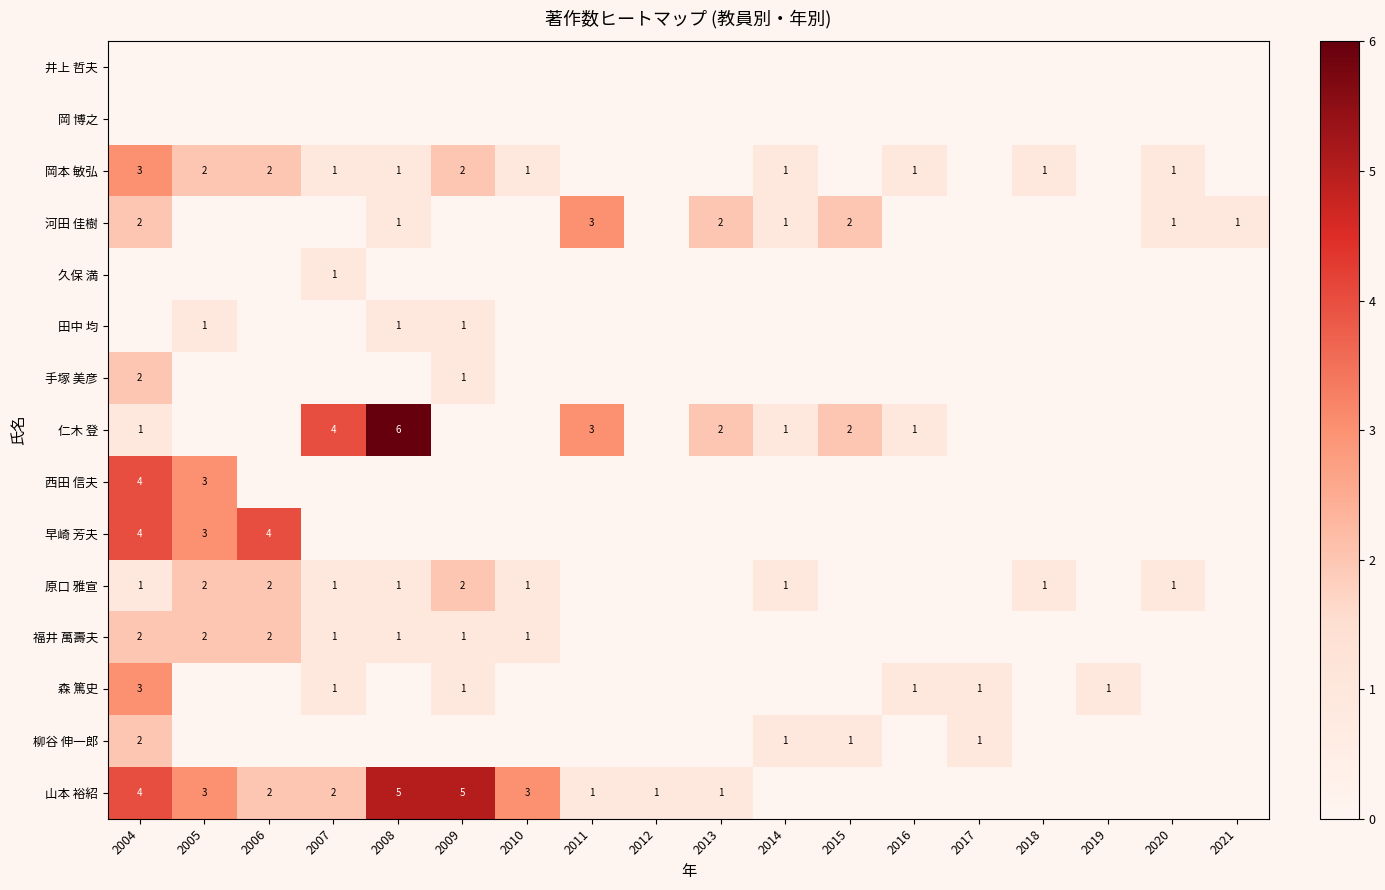

True or false: 岡本 敏弘 has a value of 2 at 2005.

True